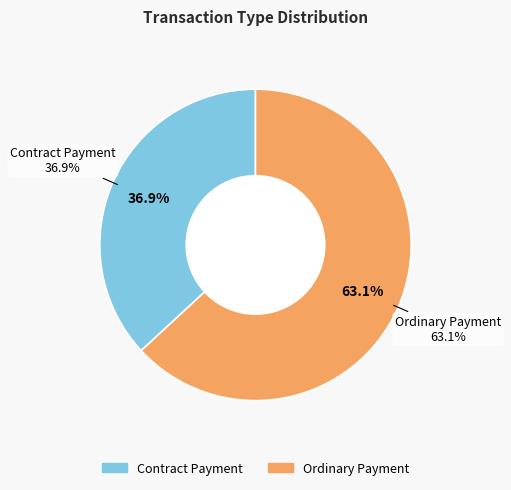

True or false: Ordinary Payment accounts for 51% of the total.

False